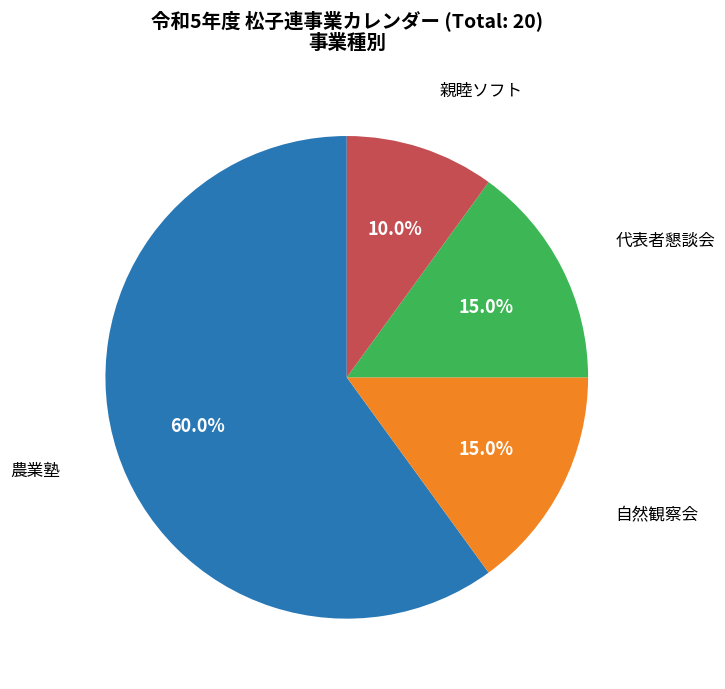

Is there a majority slice in this chart?

Yes